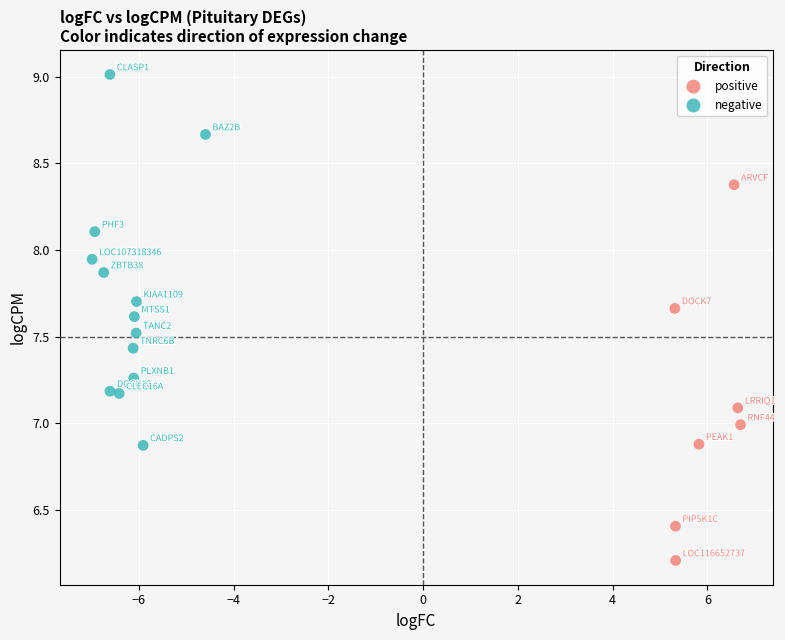

Which series reaches the maximum Y coordinate?

negative